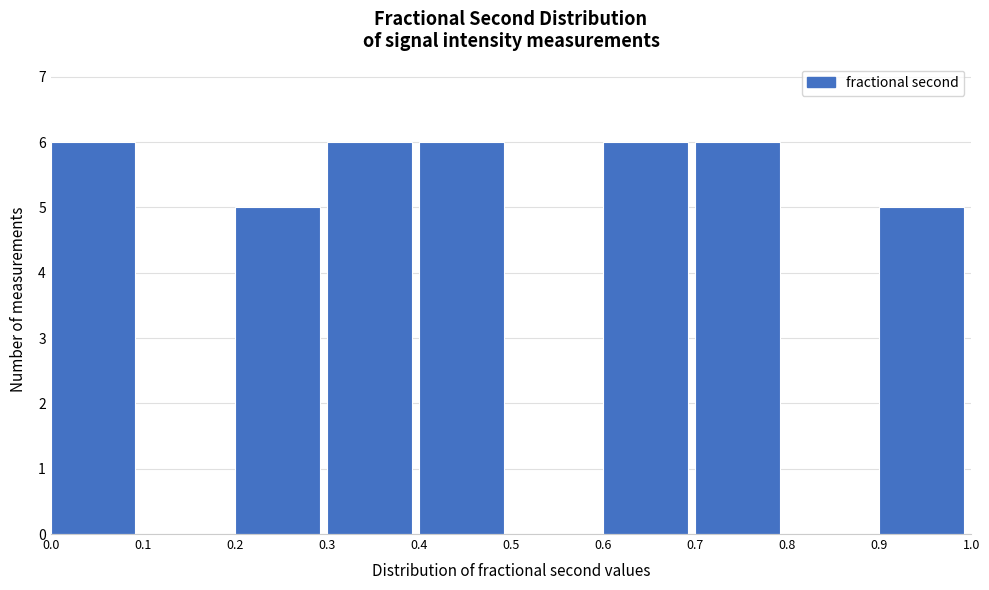

Reading left to right, list every bar in this chart as the range it spans on the x-axis followed by its height. The values are not printed on the chart, so give them approximately, as read against the axis.

0.0 to 0.1: 6
0.1 to 0.2: 0
0.2 to 0.3: 5
0.3 to 0.4: 6
0.4 to 0.5: 6
0.5 to 0.6: 0
0.6 to 0.7: 6
0.7 to 0.8: 6
0.8 to 0.9: 0
0.9 to 1.0: 5